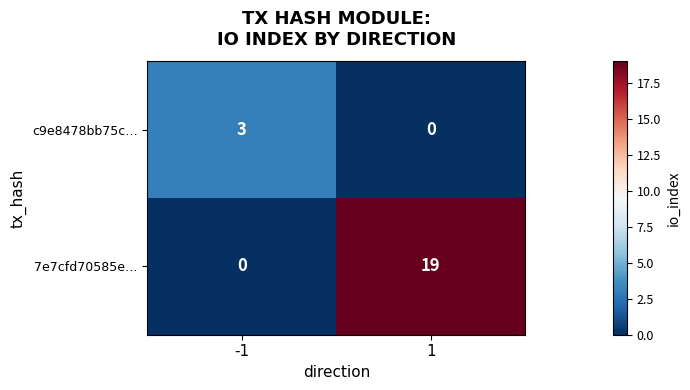

How many categories are shown in the chart?

2